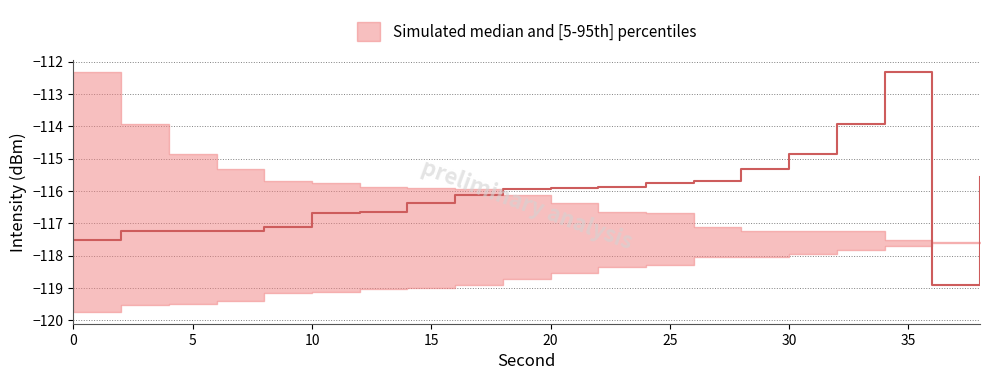

What is the value of the p95 point at the 9th from the left?

-115.9